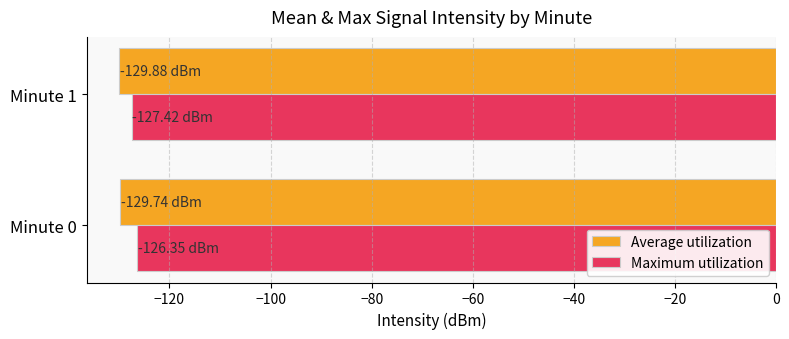

What is the sum of all Maximum utilization values?

-253.8